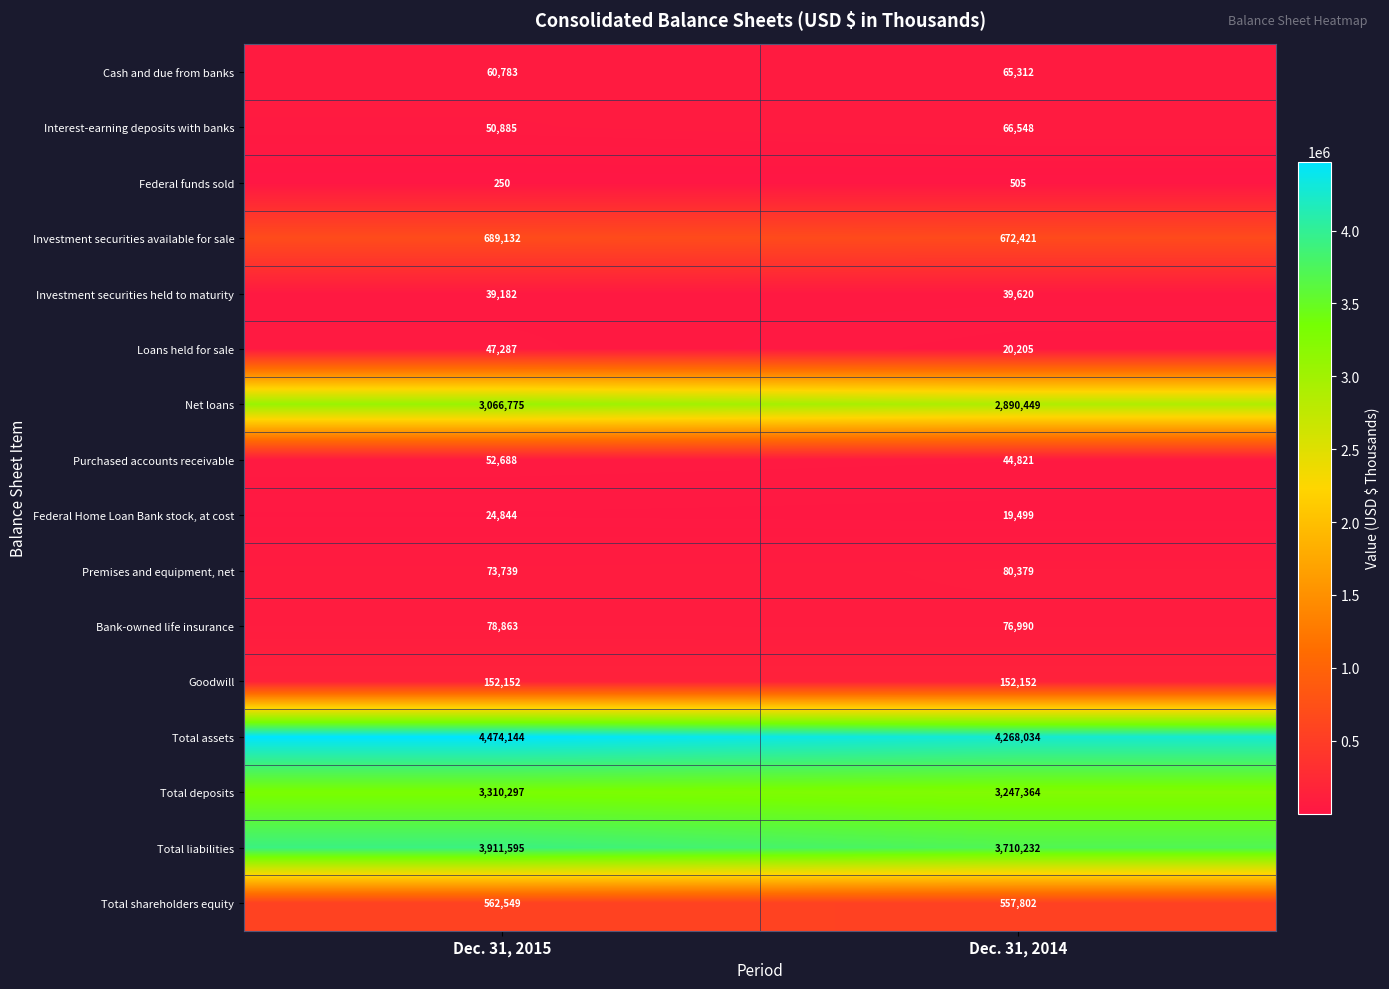

Between Dec. 31, 2015 and Dec. 31, 2014, which series saw the biggest shift?

Total assets